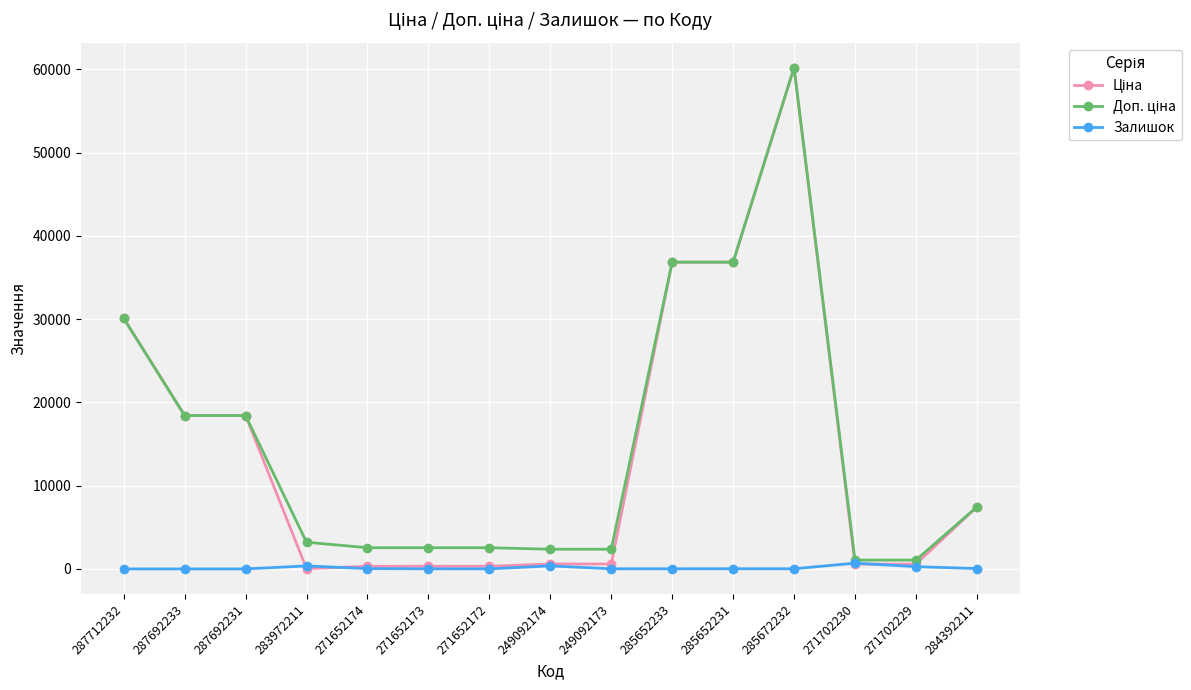

At which category is the sum across all series the highest?

285672232